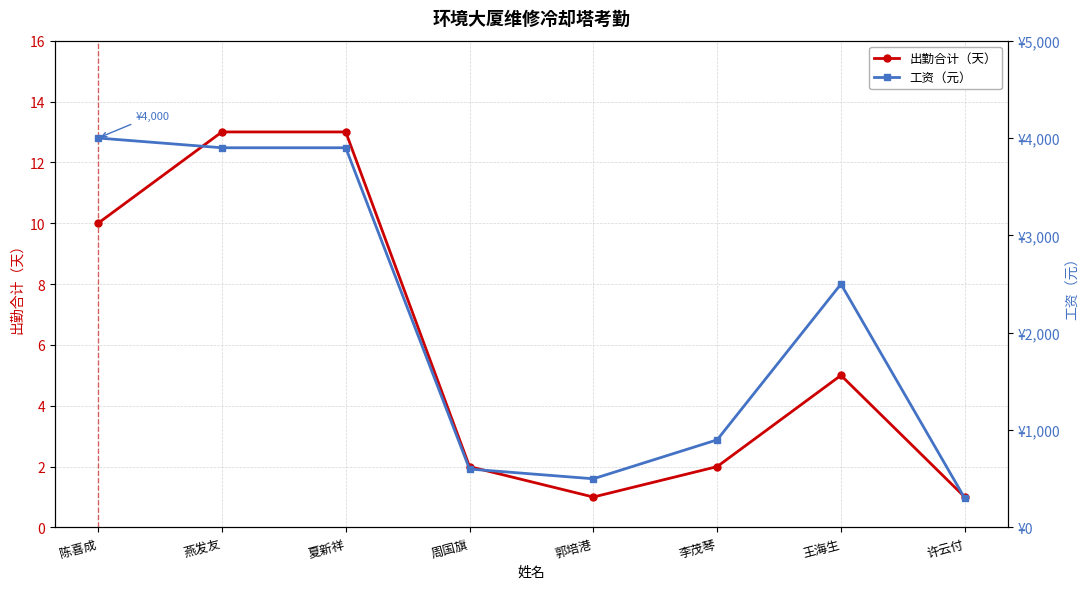

Which category has the lowest value in the 工资（元） series?

许云付